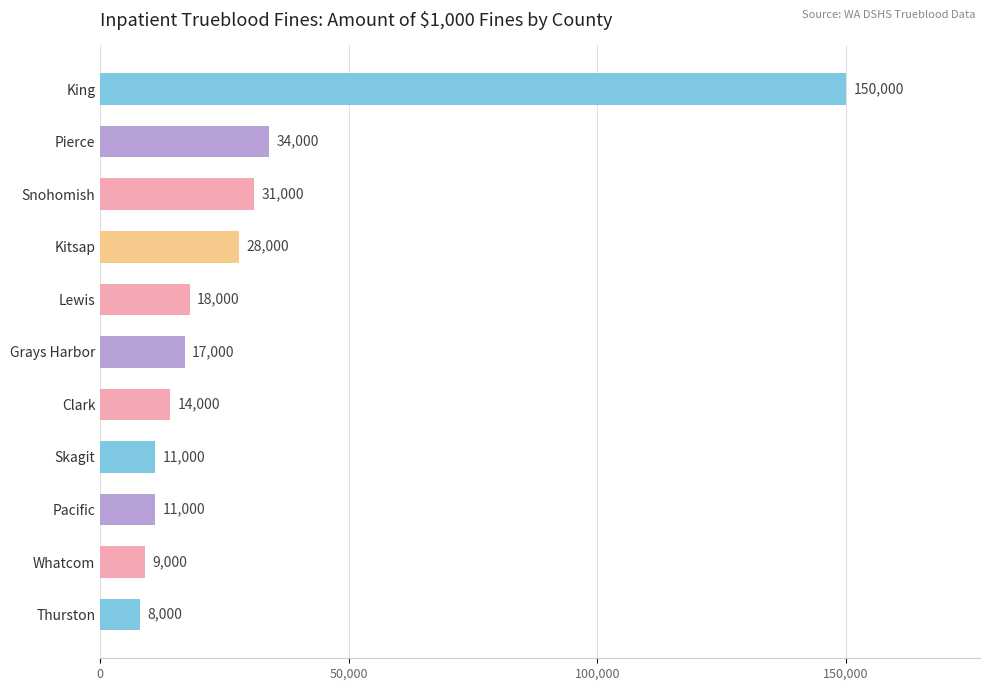

What is the label of the 3rd bar from the bottom?

Pacific